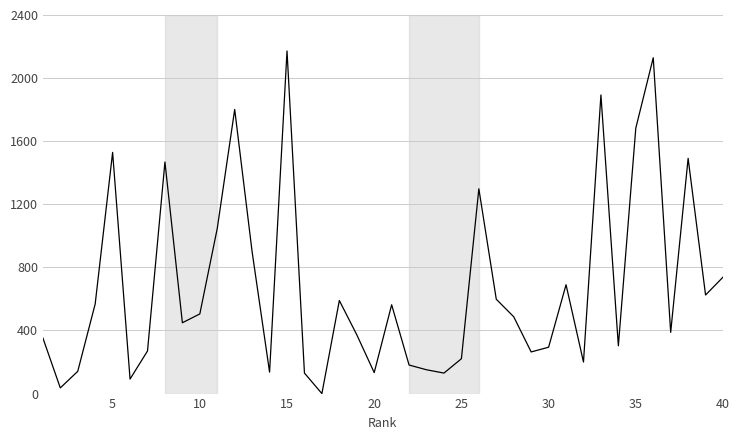

What is the greatest value displayed?

2172